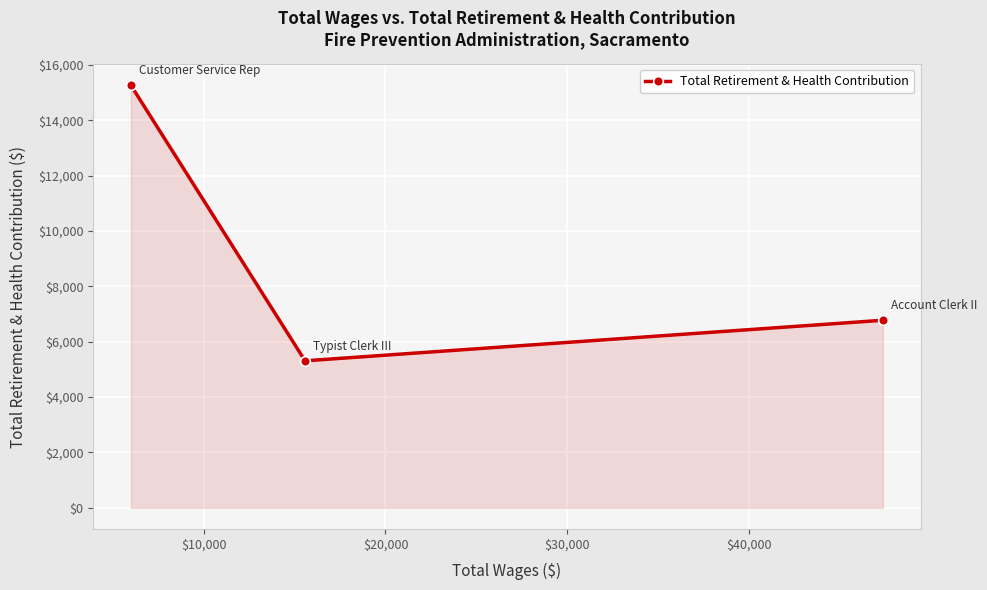

How many distinct data groups are displayed?

1